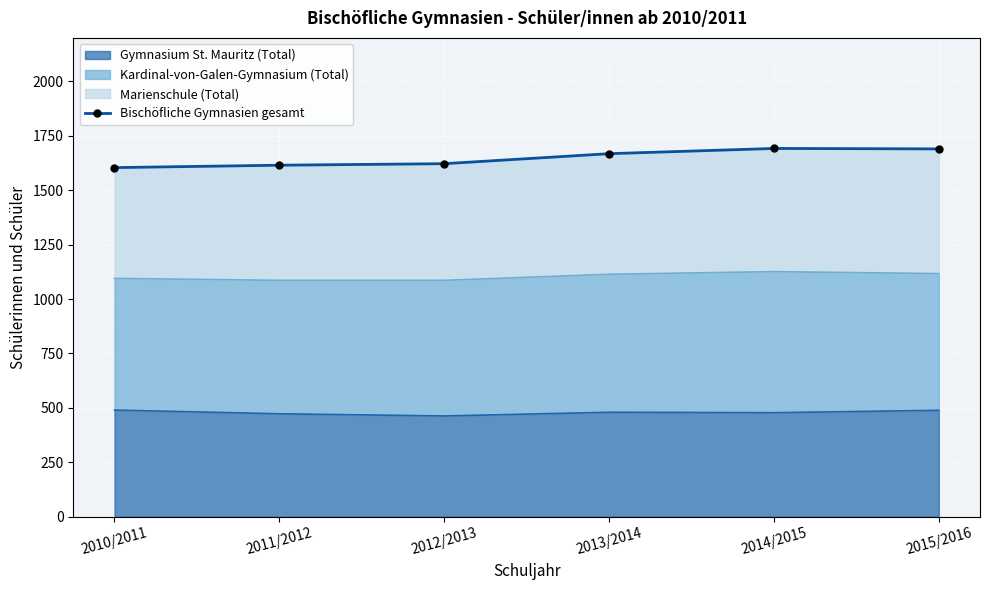

Reading left to right, transcribe all the data shown in this chart.

2010/2011=1604	2011/2012=1615	2012/2013=1622	2013/2014=1668	2014/2015=1692	2015/2016=1690